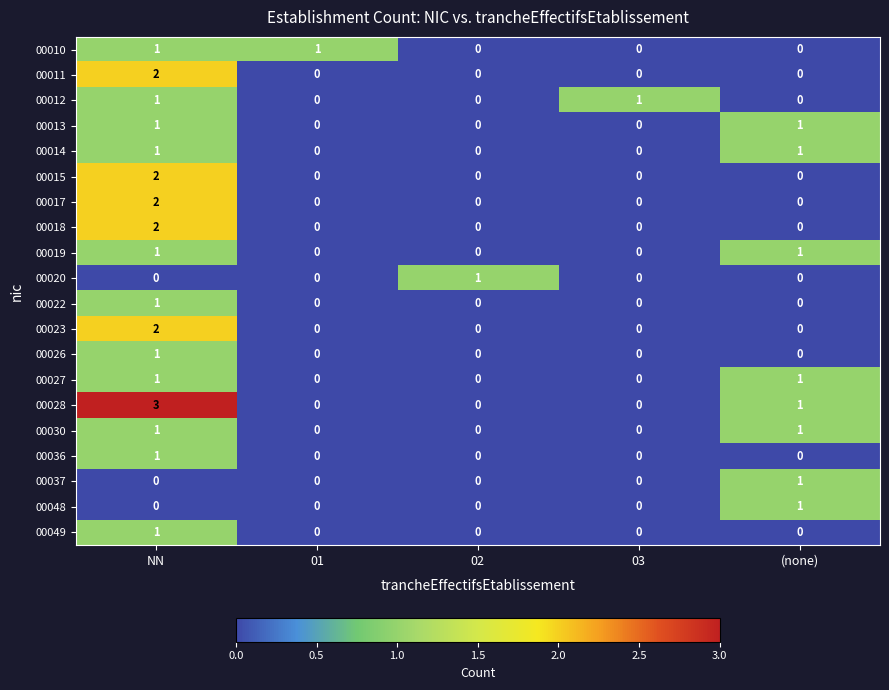

The value of 00026 at 02 is 0. True or false?

True